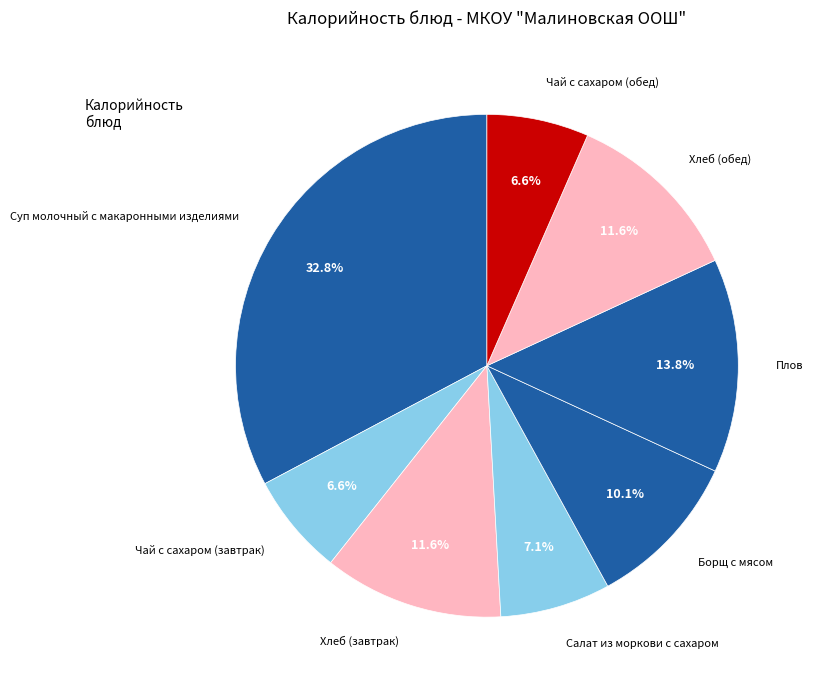

Does Хлеб (обед) represent more than half of the total?

No